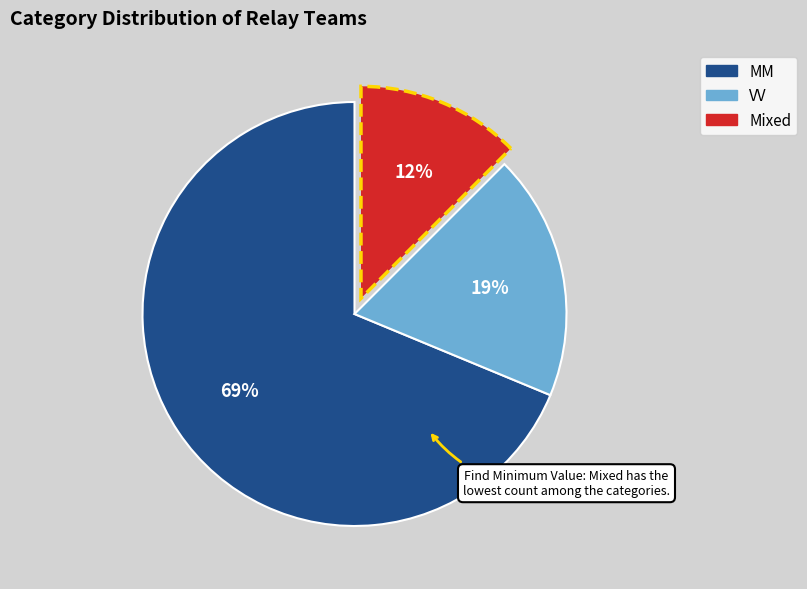

Is there any slice that represents more than half of the pie?

Yes